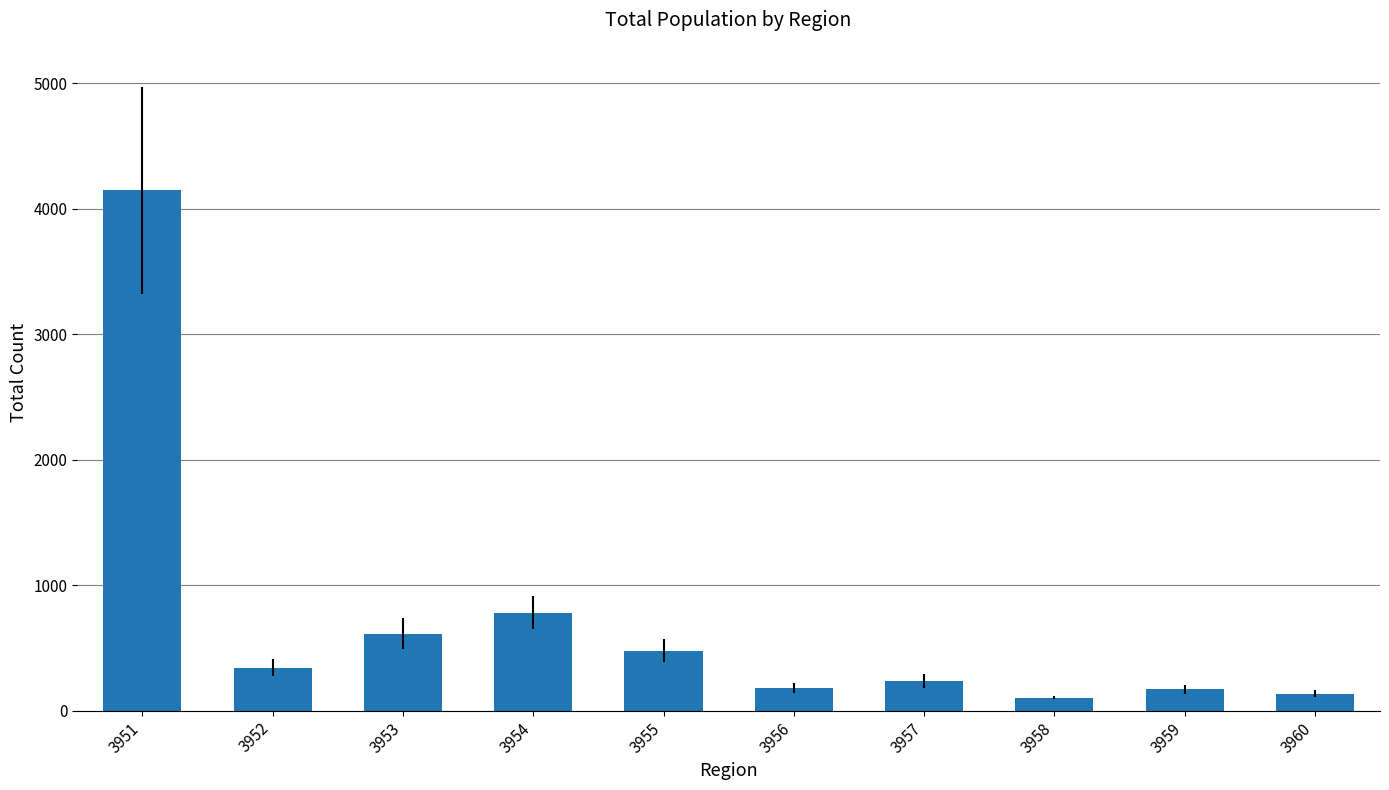

What is the smallest value displayed?

104